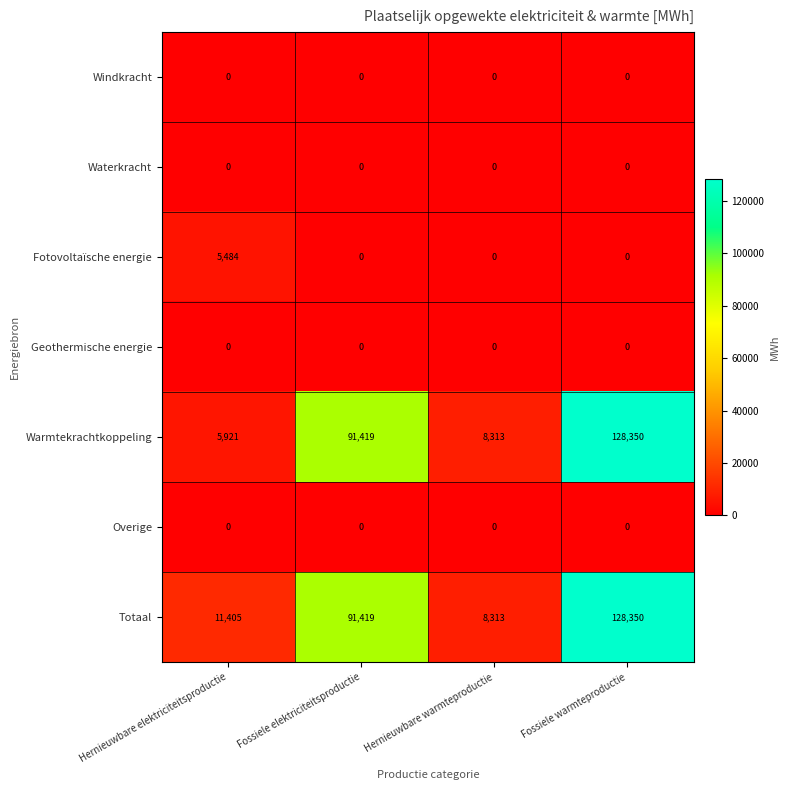

How many data points does each series have?

4